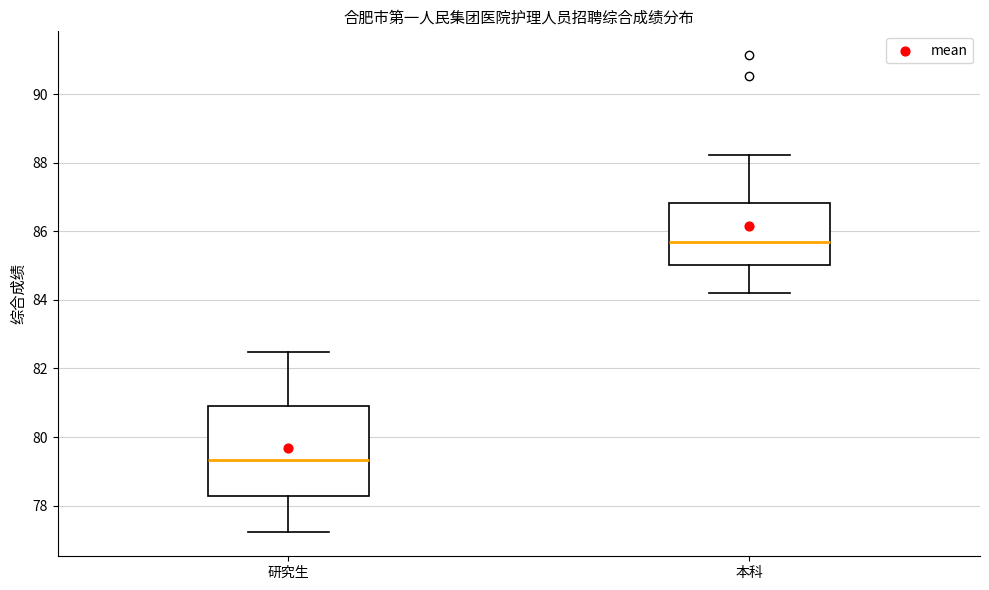

Which box's median line is the lowest?

研究生